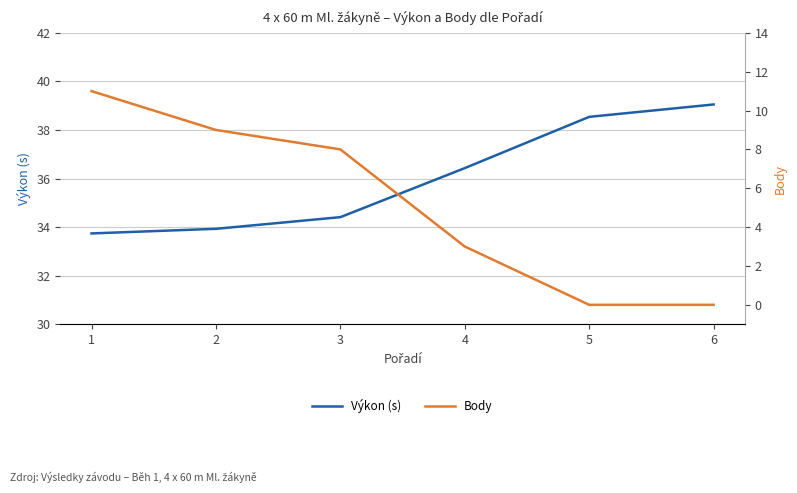

What is the difference between the maximum and minimum values in the Body series?

11.0